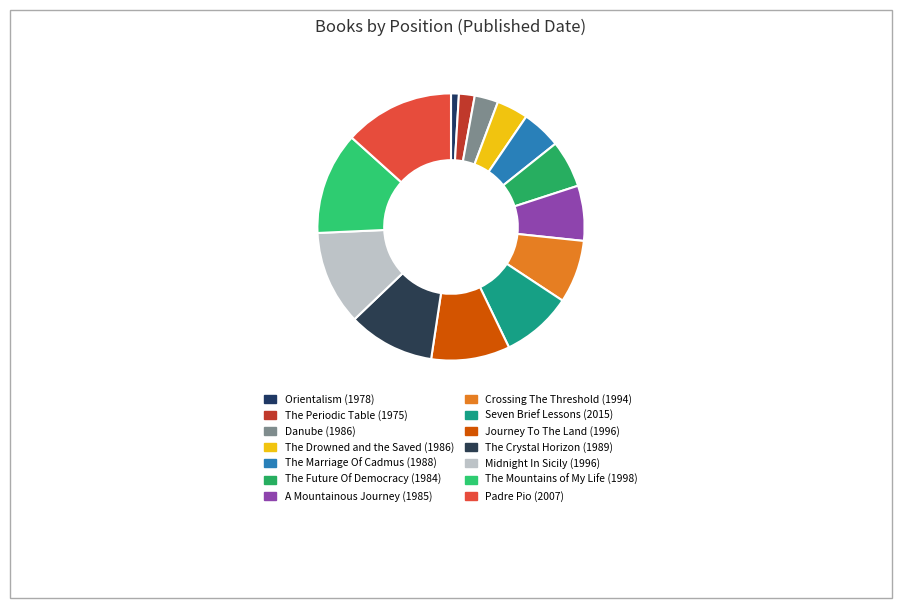

The The Crystal Horizon (1989) slice represents 10% of the pie. True or false?

True